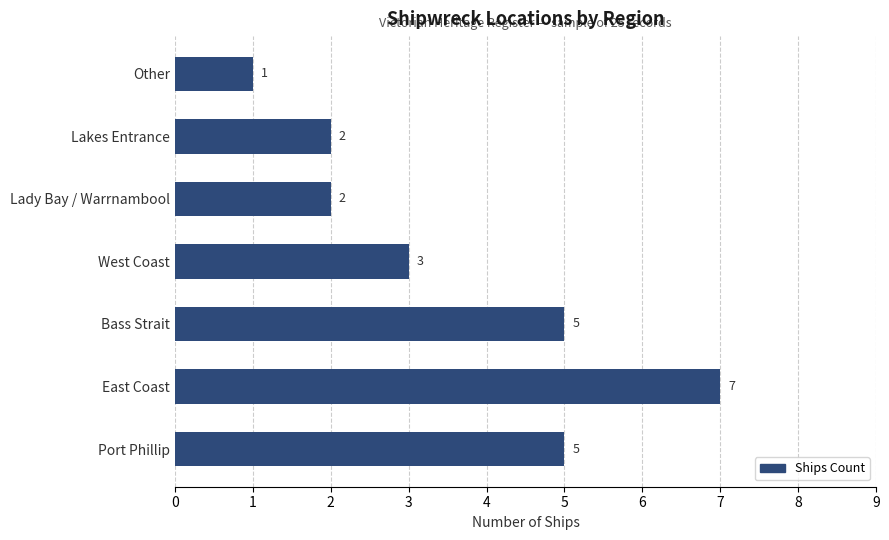

How many distinct data groups are displayed?

1